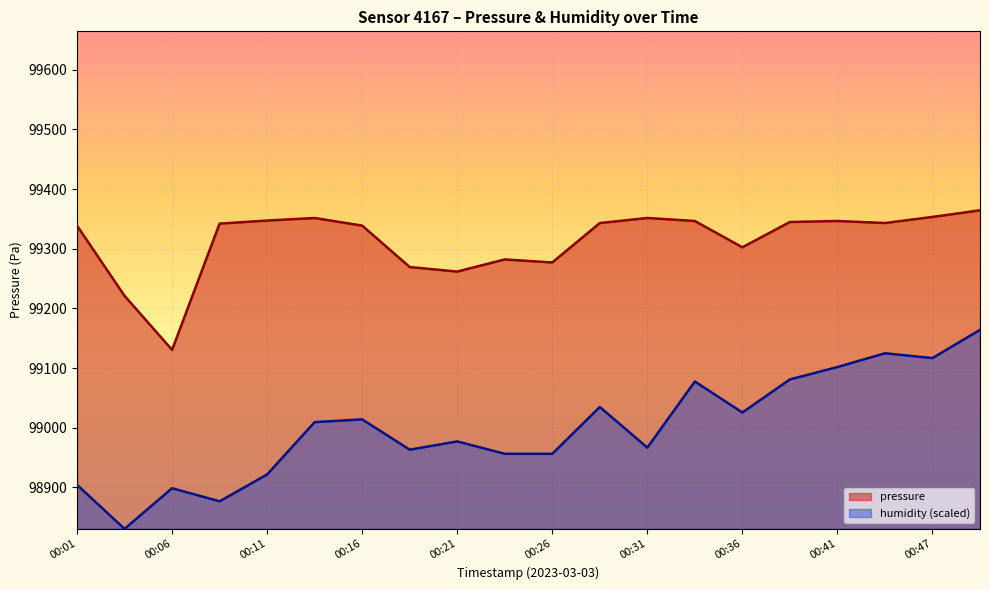

Rank the series at 00:06 from highest to lowest value.

pressure, humidity (scaled)